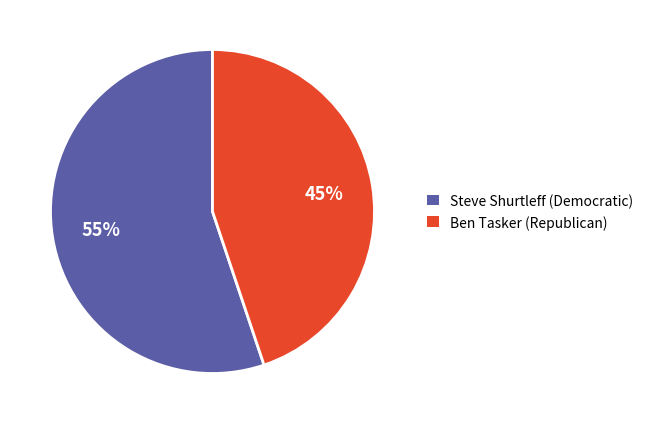

Is there any slice that represents more than half of the pie?

Yes